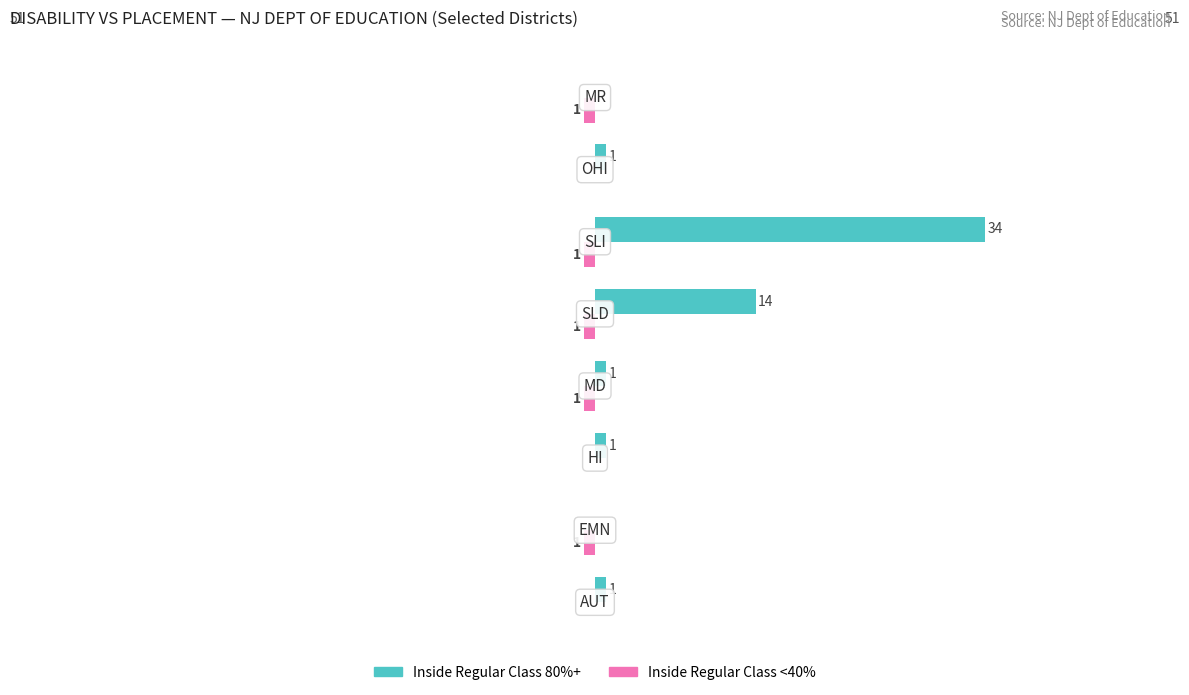

Which series has the largest total across all categories?

Inside Regular Class 80%+